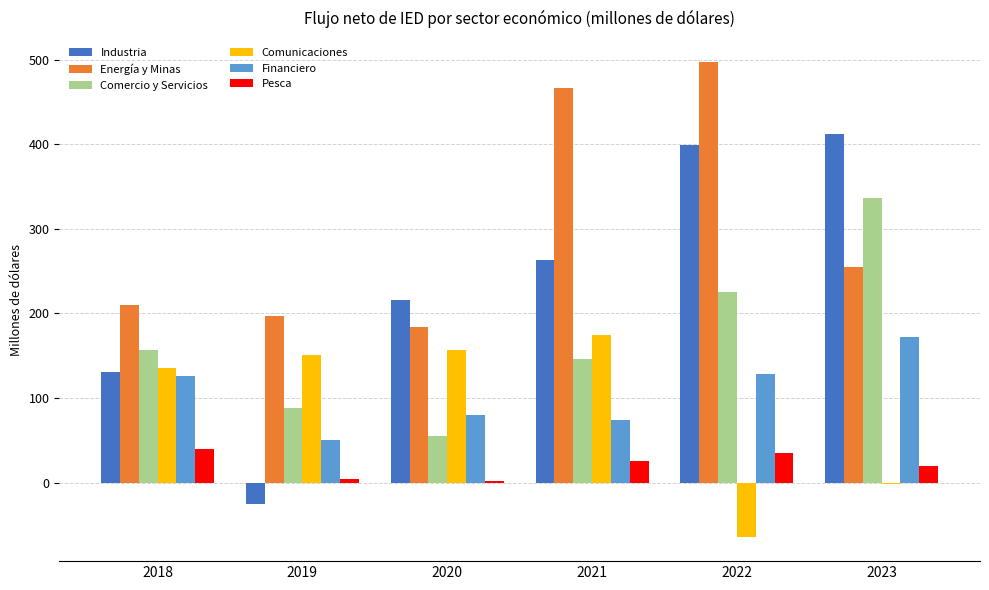

How many categories are shown in the chart?

6